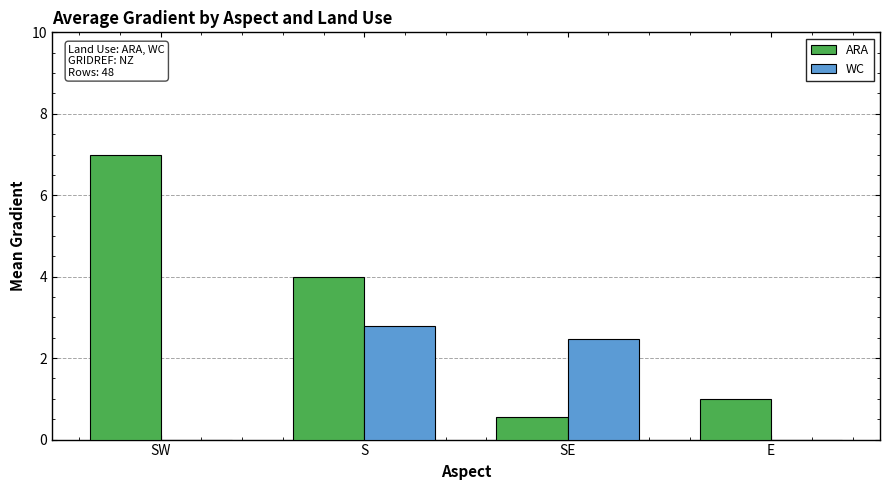

How many distinct data groups are displayed?

2